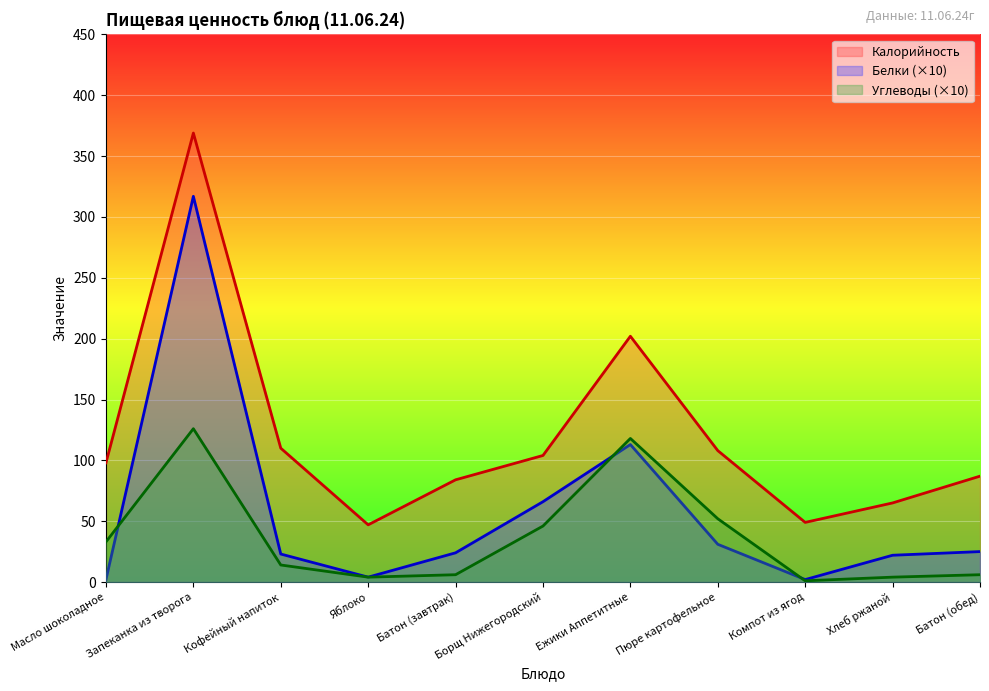

Rank the series at Пюре картофельное from lowest to highest value.

Белки (×10), Углеводы (×10), Калорийность